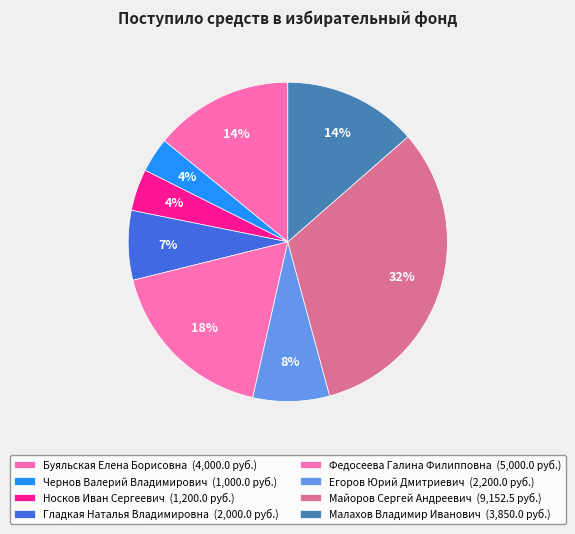

Does any single category account for the majority?

No